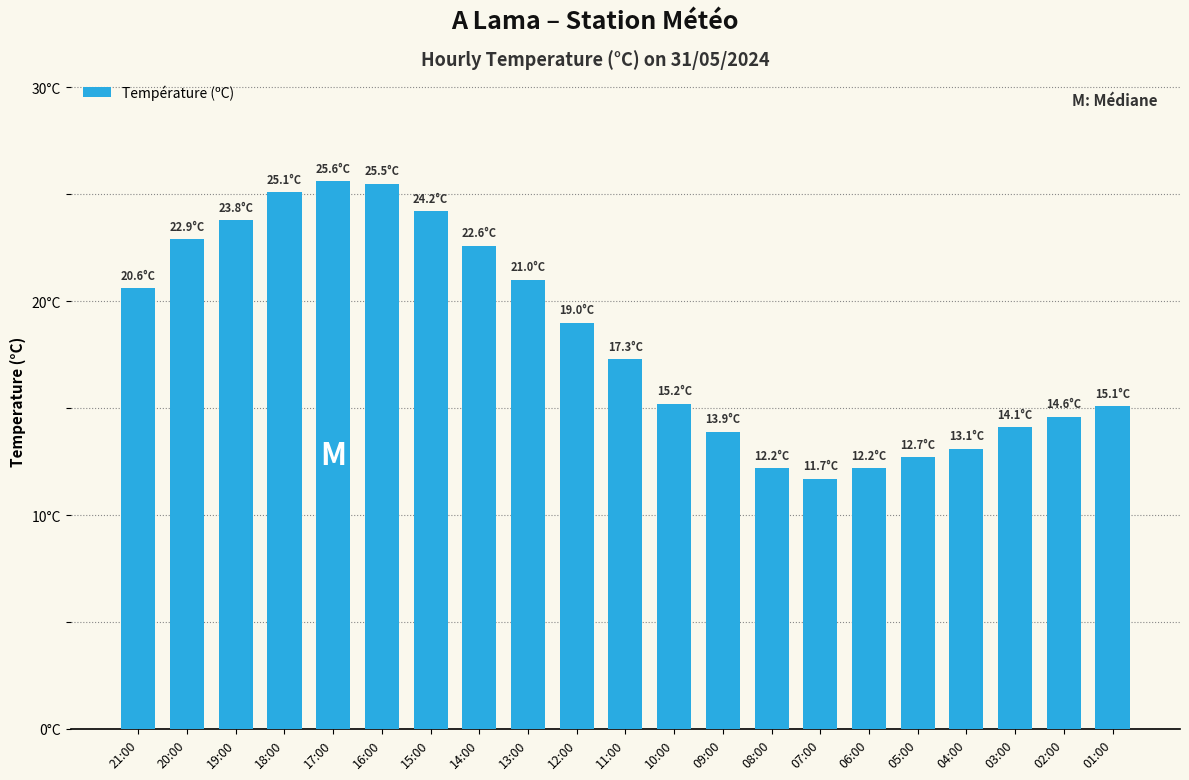

What is the change in value from 20:00 to 13:00?

-1.9